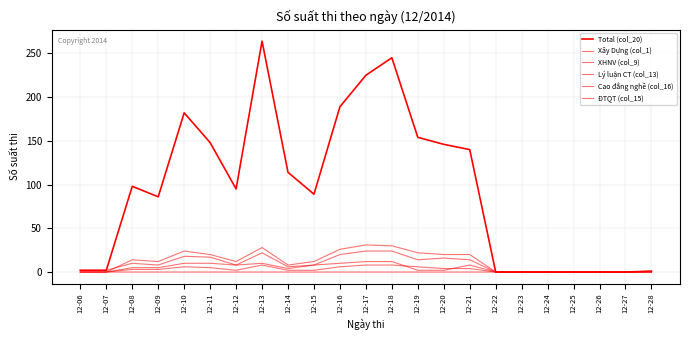

How many lines are shown in the chart?

6